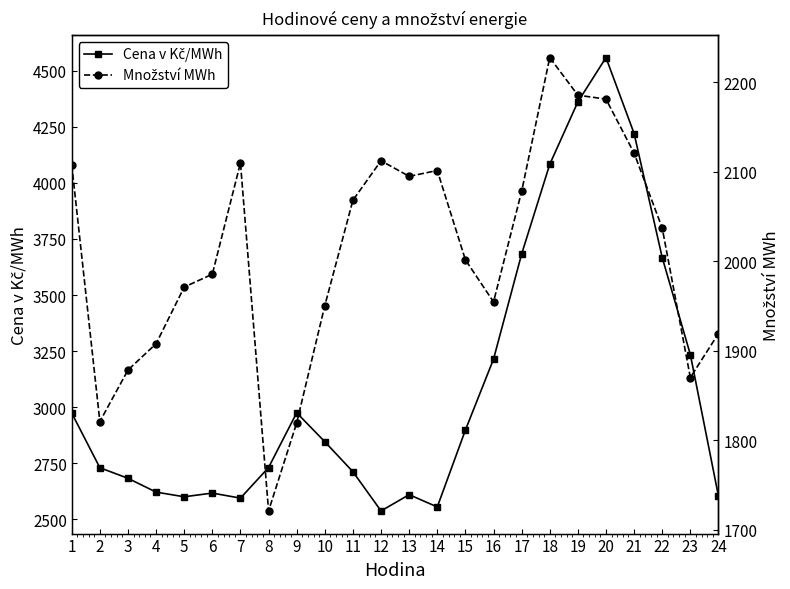

What is the sum of the Množství MWh values at 7 and 17?

4188.2